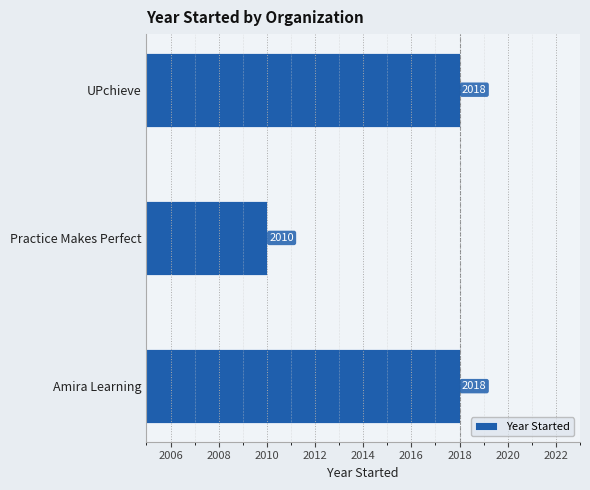

What is the difference between the maximum and minimum values?

8